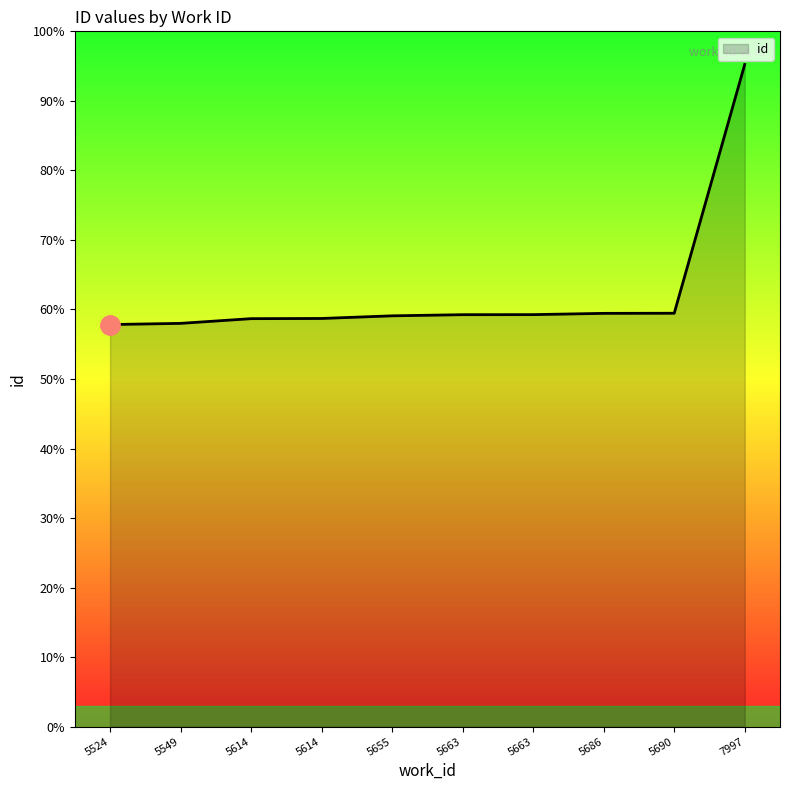

Does the chart have visible grid lines?

No